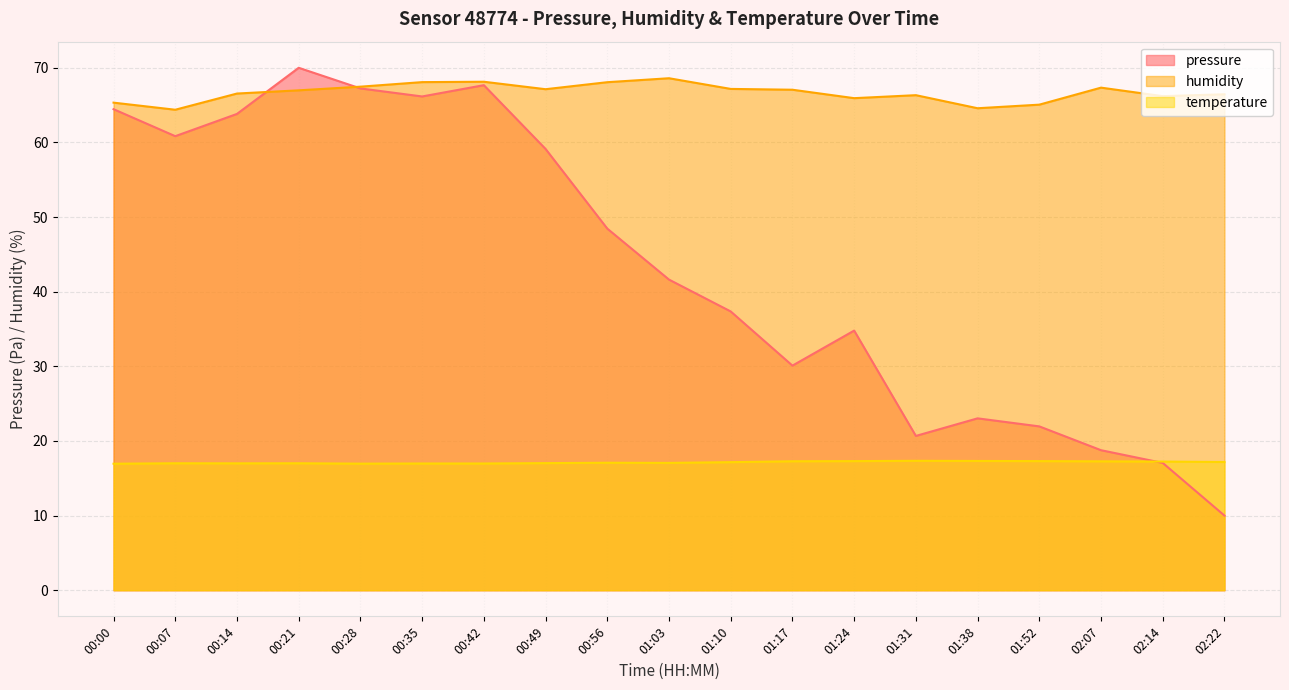

Which series has the widest spread of values?

pressure